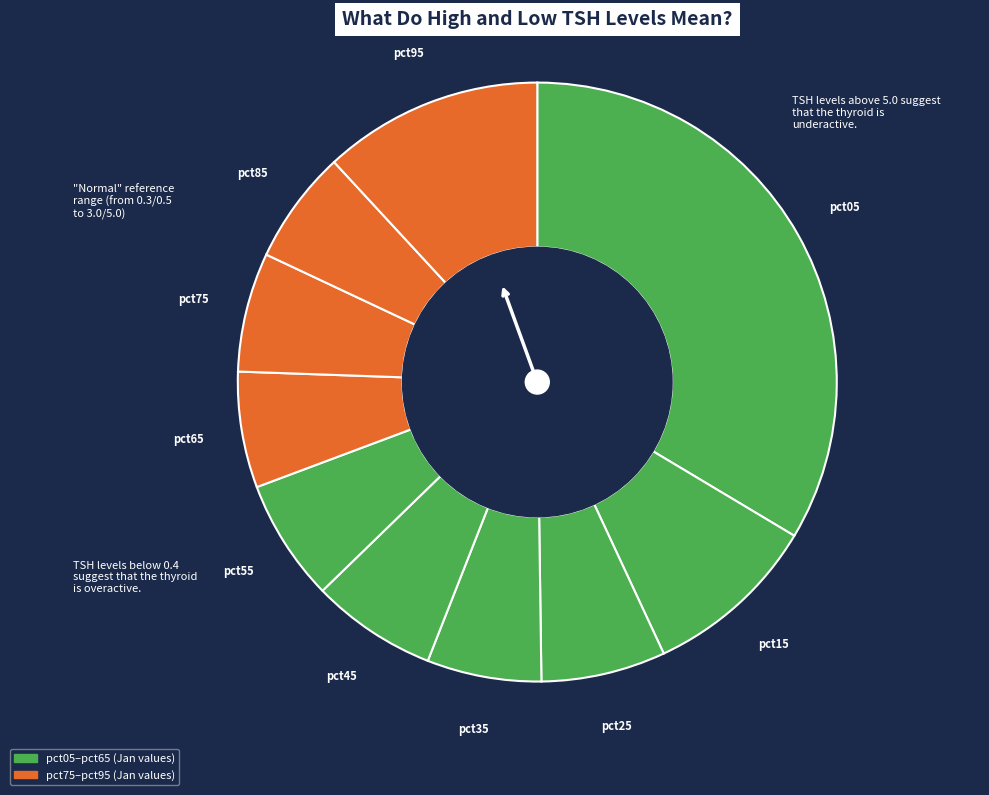

How many segments does this pie chart have?

10